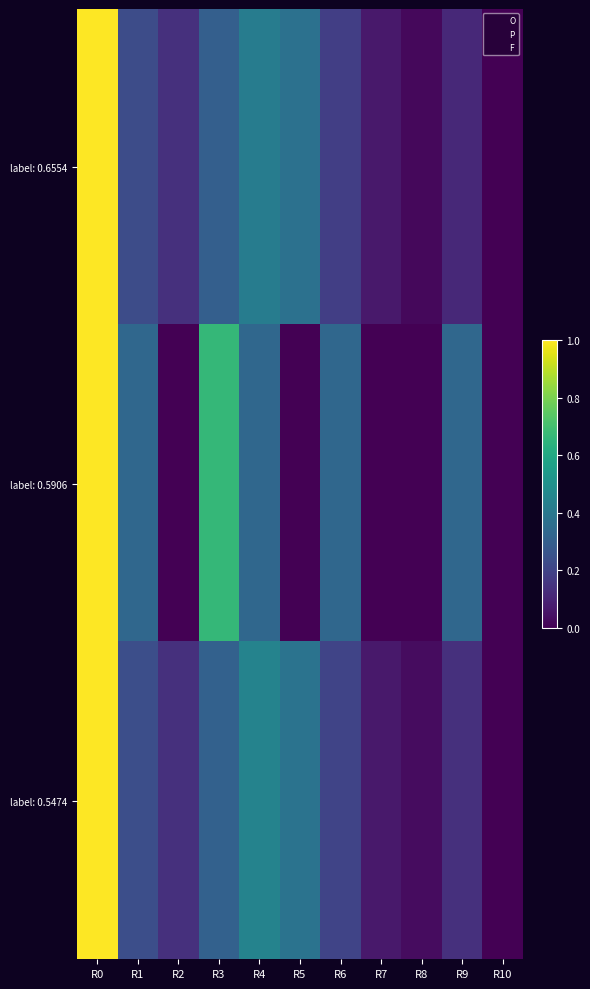

List the labels in order of label: 0.6554 value, smallest first.

R10, R8, R7, R9, R2, R6, R1, R3, R5, R4, R0